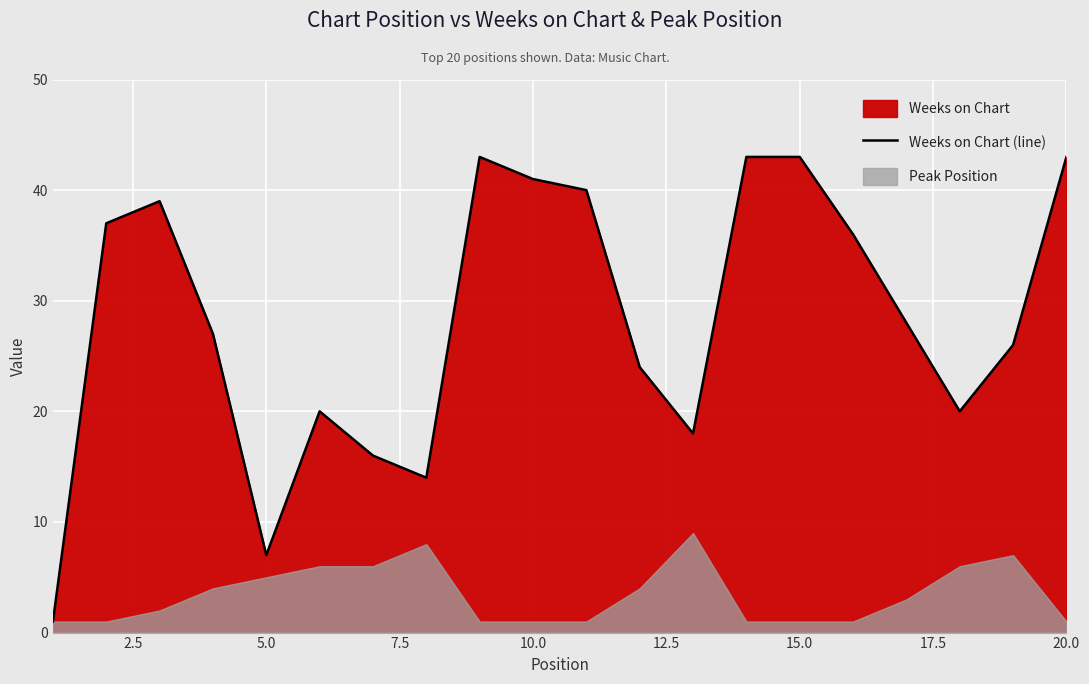

The value of Weeks on Chart (line) at 5.0 is 7. True or false?

True